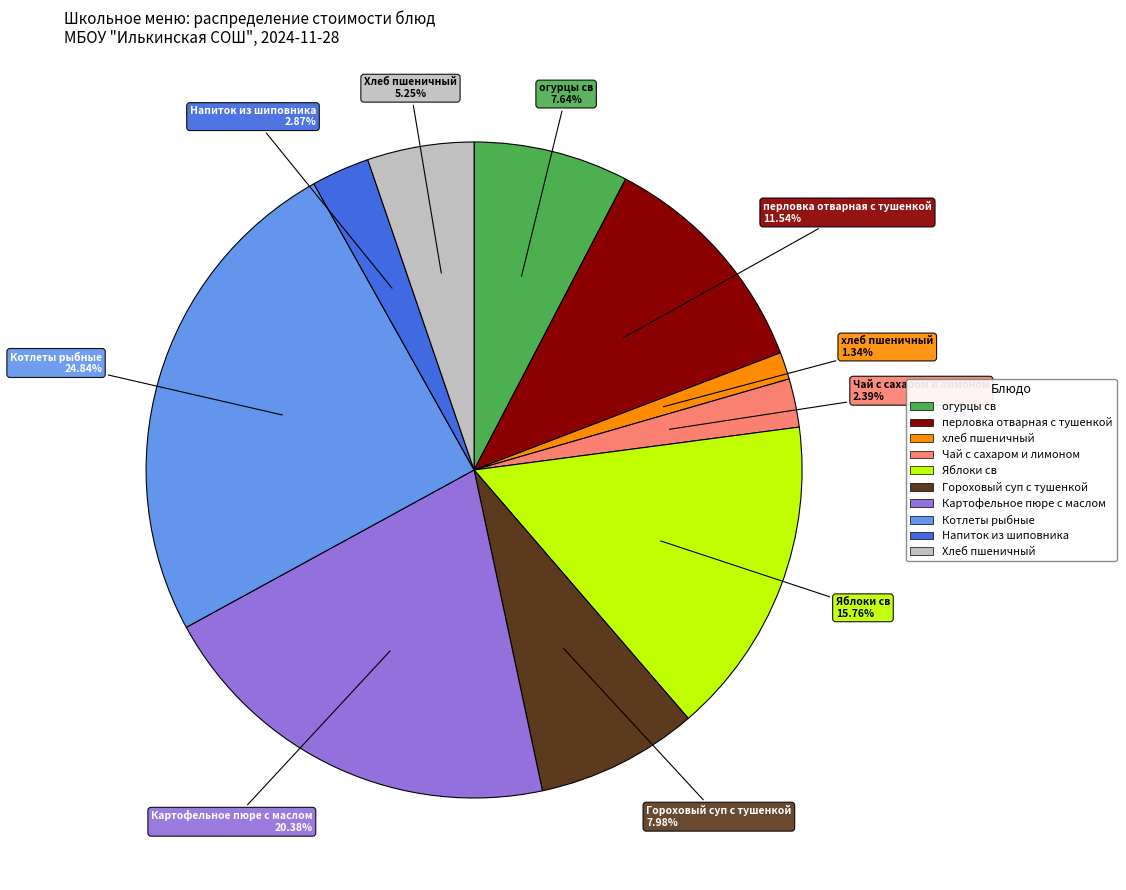

Is it true that хлеб пшеничный is 1% of the pie?

True